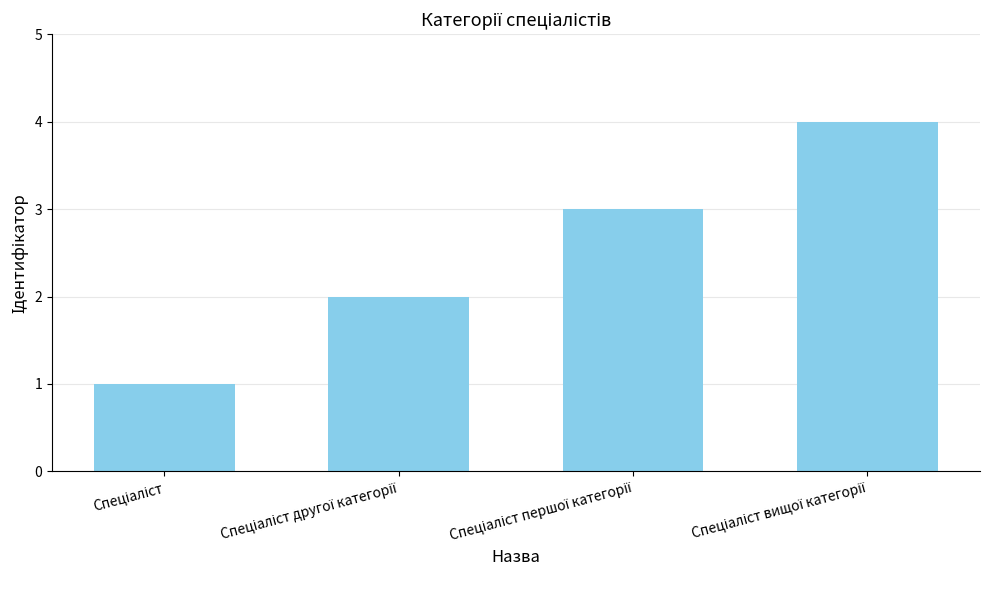

What is the sum of all values?

10